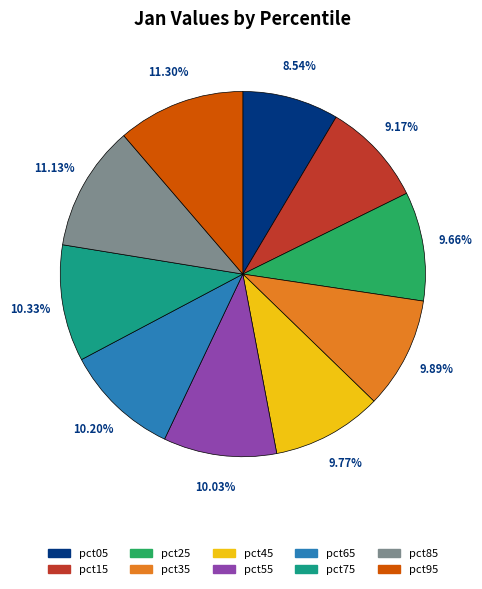

Does any single category account for the majority?

No